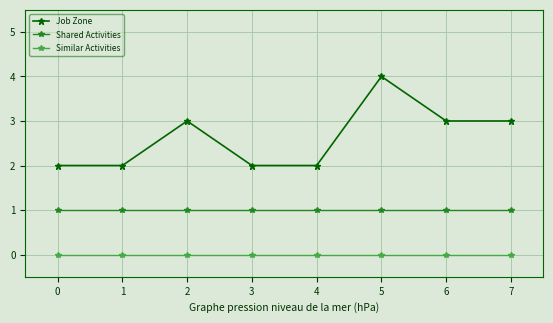

How many lines are shown in the chart?

3